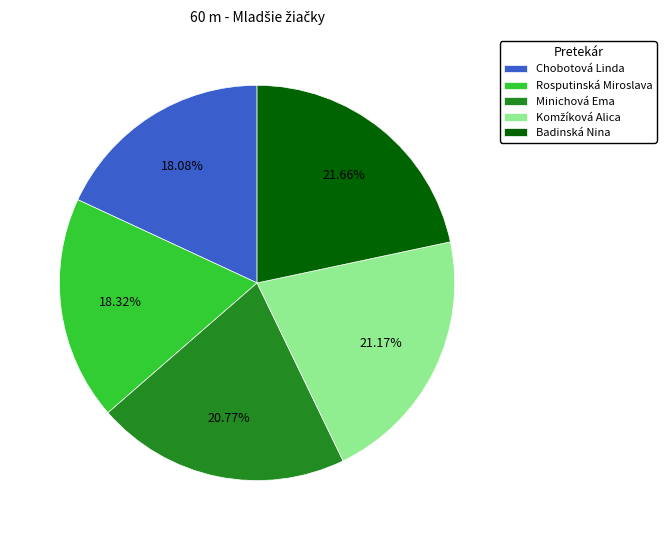

Is there any slice that represents more than half of the pie?

No